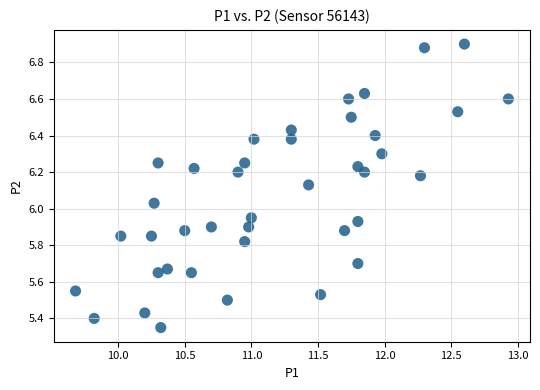

What is the range of X values (max minus min)?

3.2